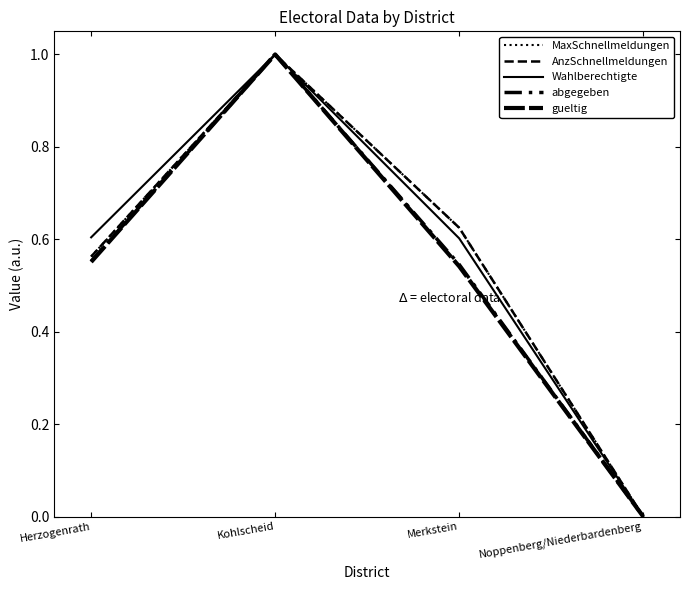

Reading left to right, extract all data points from this chart.

MaxSchnellmeldungen: Herzogenrath=0.6	Kohlscheid=1.0	Merkstein=0.6	Noppenberg/Niederbardenberg=0.0
AnzSchnellmeldungen: Herzogenrath=0.6	Kohlscheid=1.0	Merkstein=0.6	Noppenberg/Niederbardenberg=0.0
Wahlberechtigte: Herzogenrath=0.6	Kohlscheid=1.0	Merkstein=0.6	Noppenberg/Niederbardenberg=0.0
abgegeben: Herzogenrath=0.6	Kohlscheid=1.0	Merkstein=0.5	Noppenberg/Niederbardenberg=0.0
gueltig: Herzogenrath=0.6	Kohlscheid=1.0	Merkstein=0.5	Noppenberg/Niederbardenberg=0.0